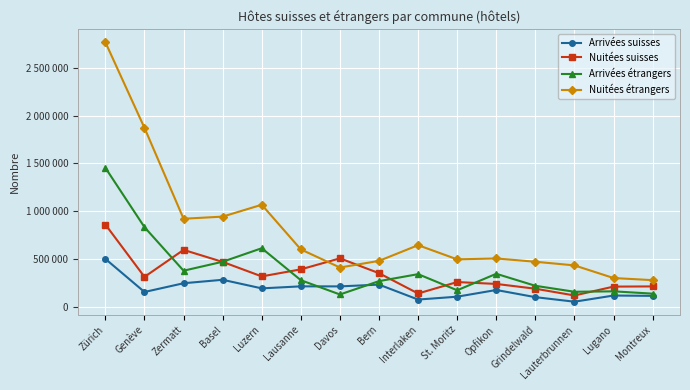

What position from the right is Luzern?

11